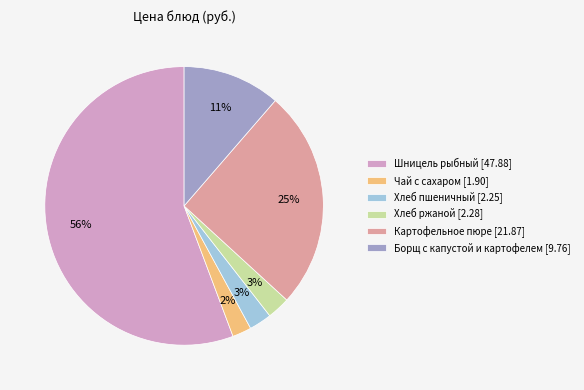

The Борщ с капустой и картофелем [9.76] slice represents 11% of the pie. True or false?

True